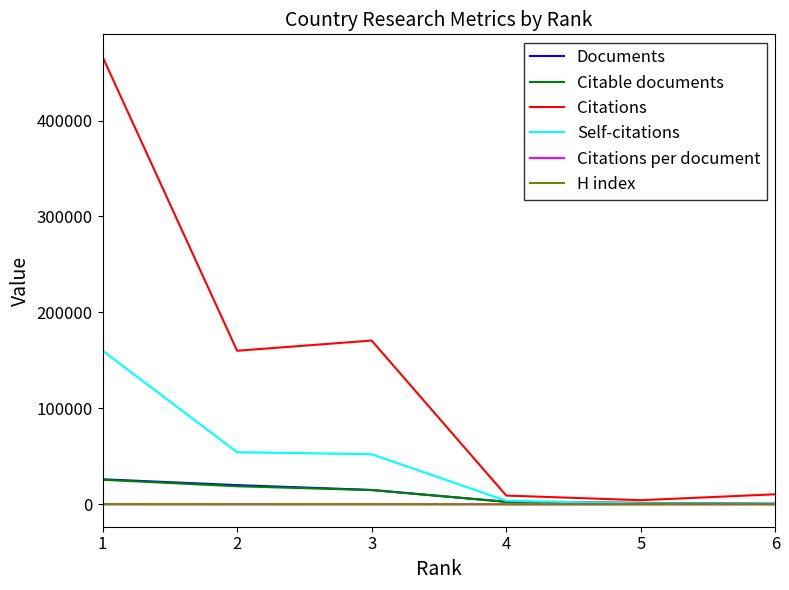

What is the difference between the second highest and minimum values in the Documents series?

19405.0